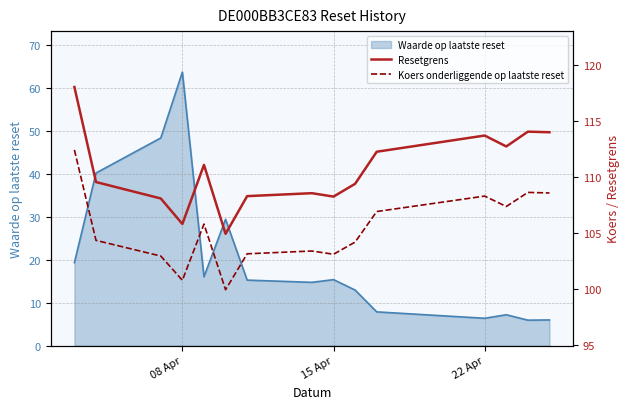

What is the maximum value for Waarde op laatste reset?

63.7